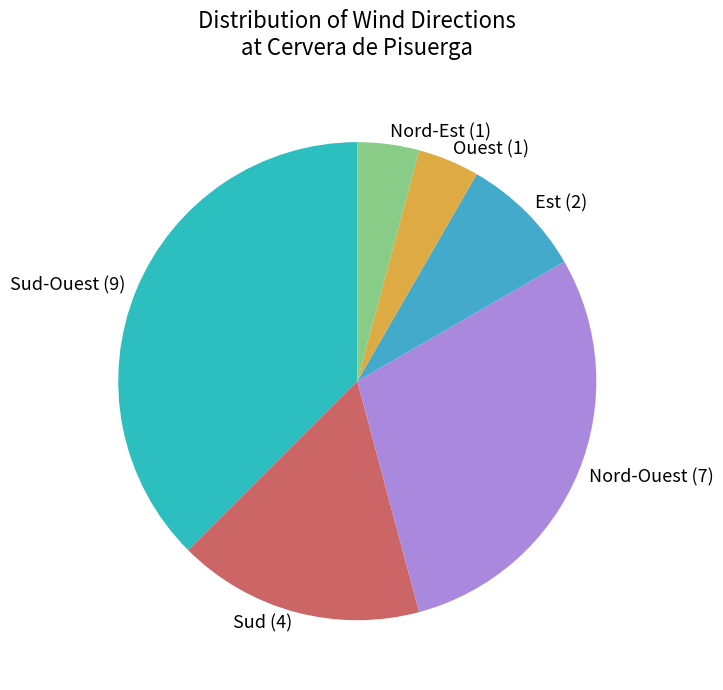

What is the largest slice in the pie chart?

Sud-Ouest